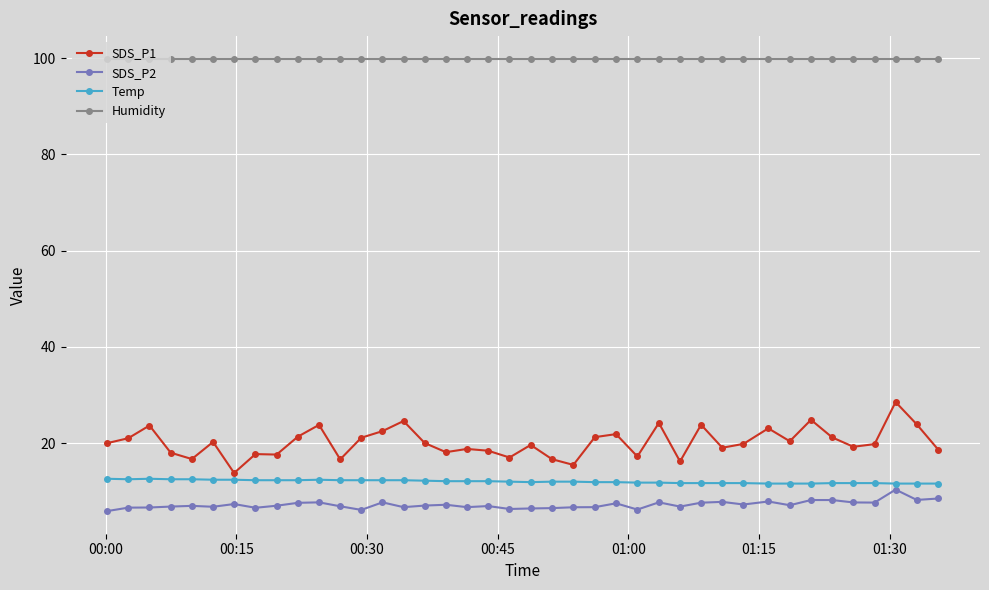

True or false: Humidity and SDS_P1 cross at least once.

False